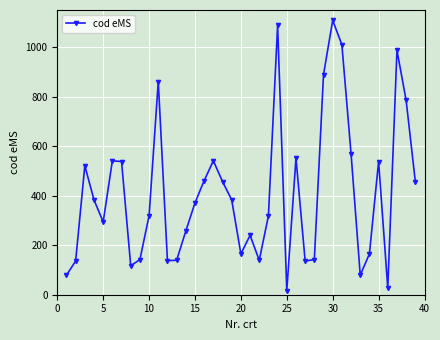

What is the average value?

413